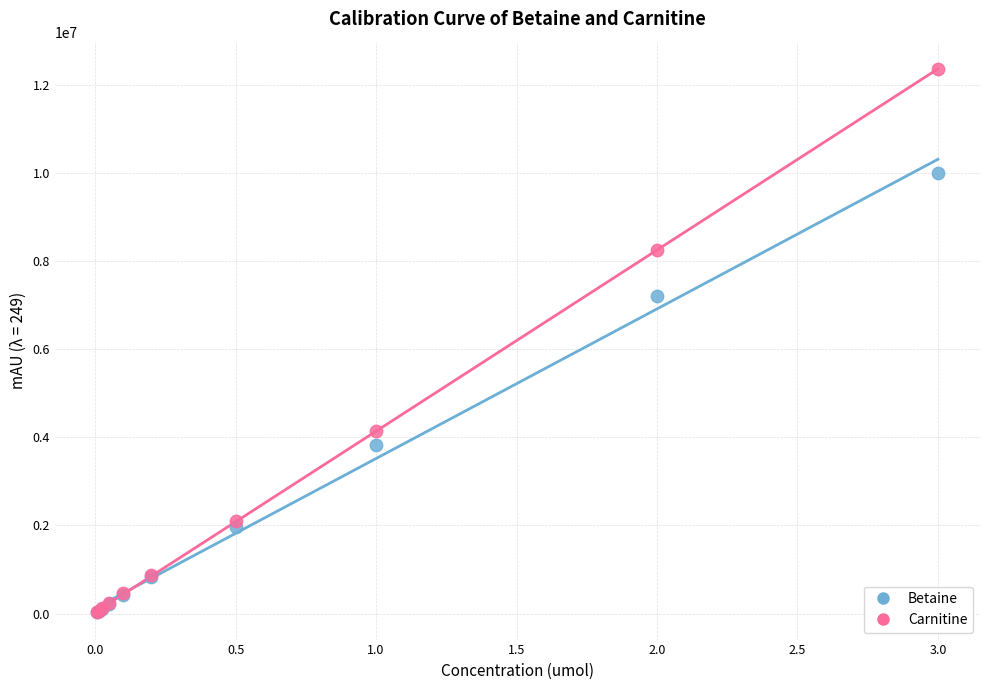

In the Betaine series, what Y value is closest to 5007966?

3816139